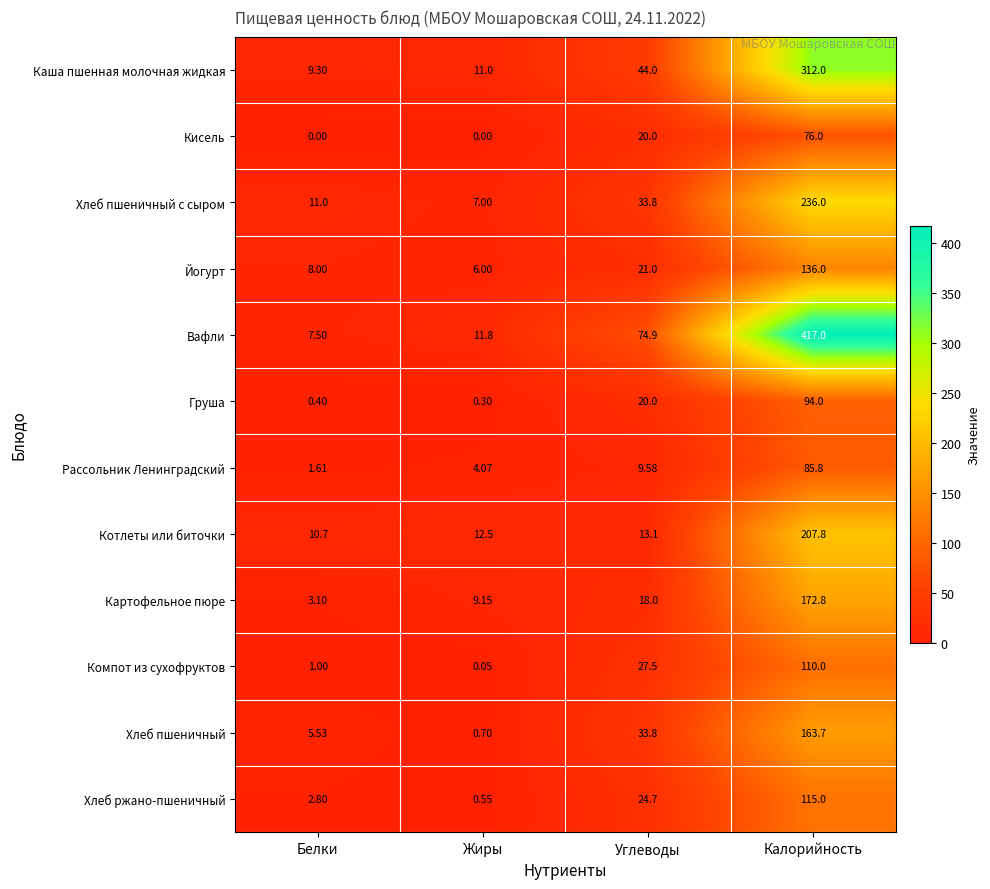

Which series has the widest spread of values?

Вафли